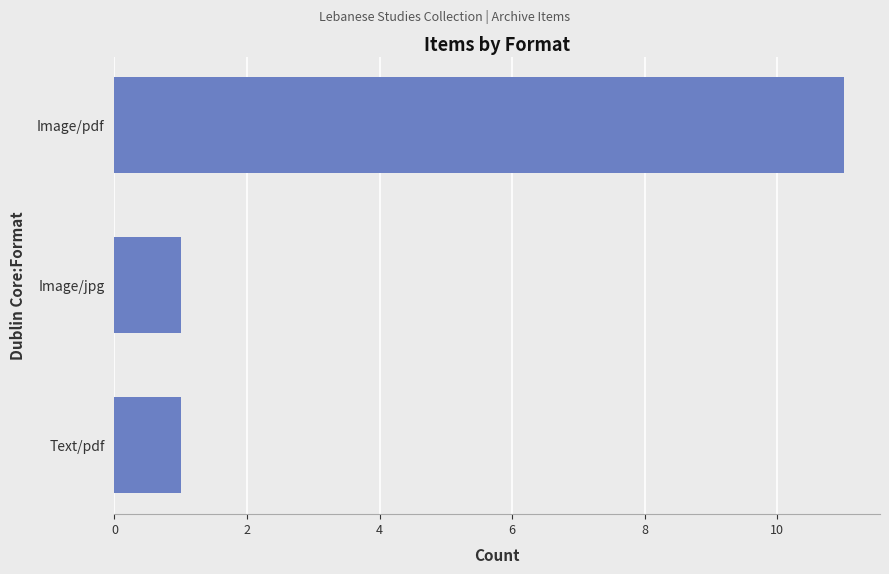

What is the change in value from Text/pdf to Image/pdf?

+10